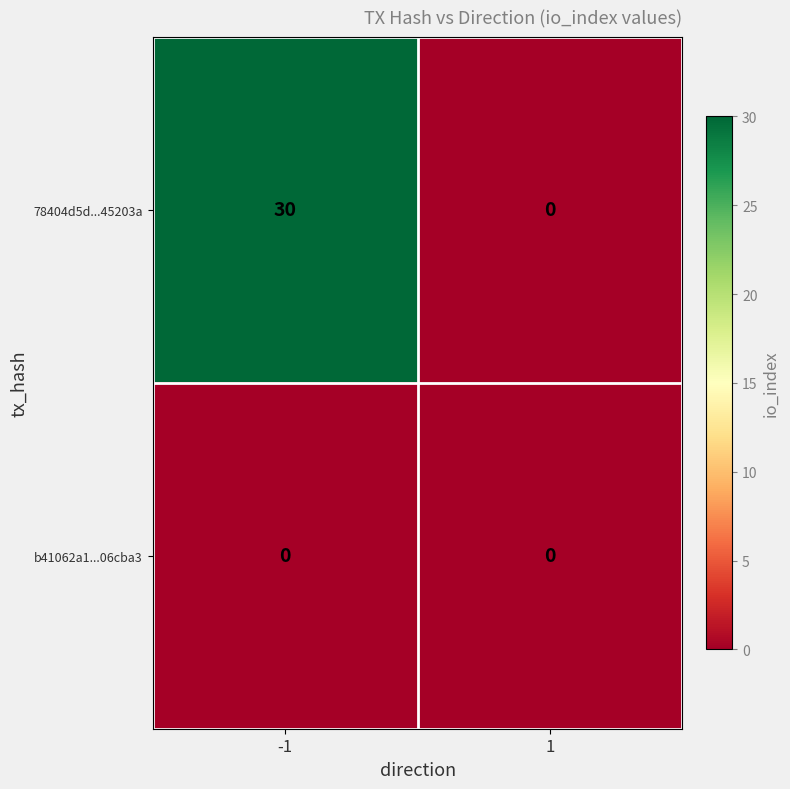

Rank the series by their maximum value, from lowest to highest.

b41062a1...06cba3, 78404d5d...45203a